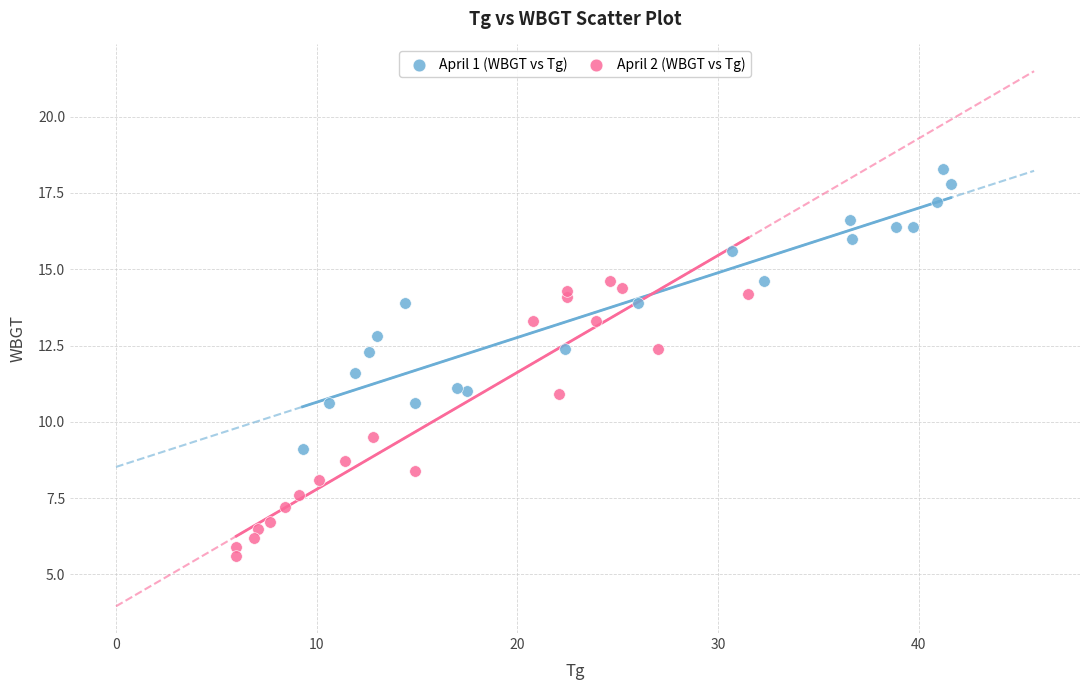

Which series contains the lowest Y value?

April 2 (WBGT vs Tg)